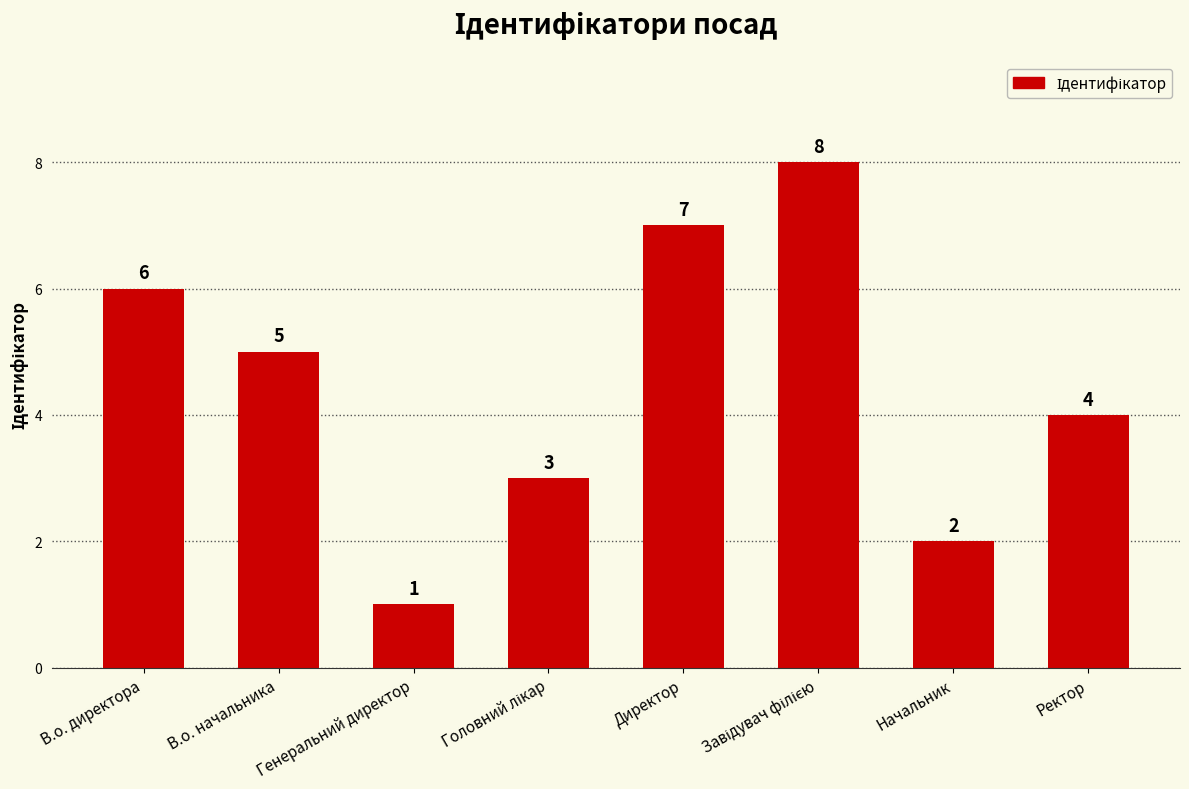

The value at Ректор is 7. True or false?

False